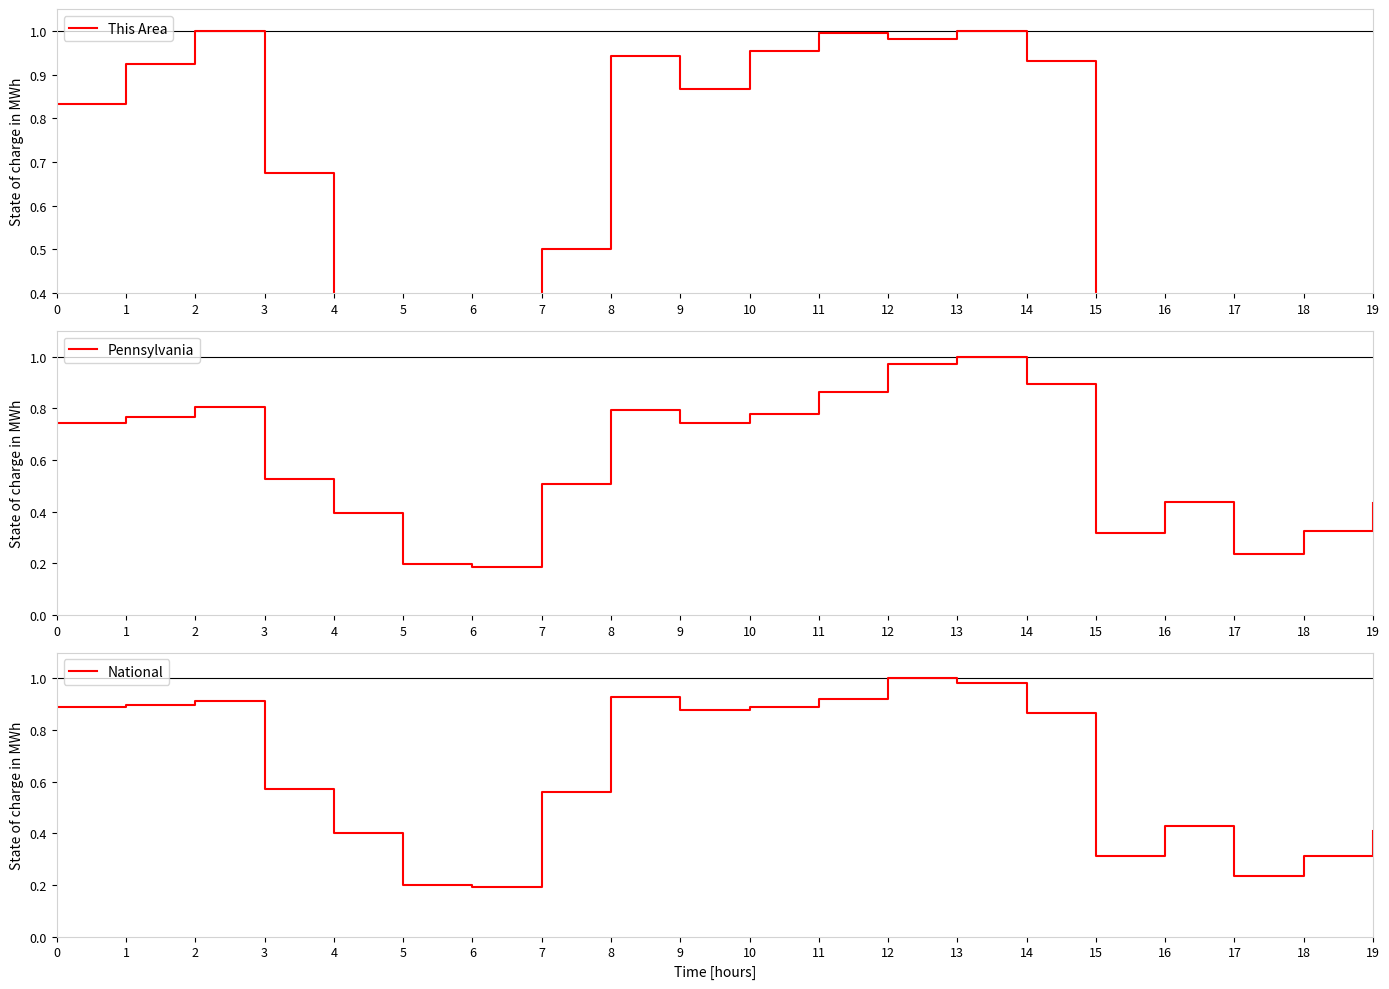

Reading left to right, list all the values displayed in this chart.

This Area: 0.8	0.9	1.0	0.7	0.3	0.2	0.1	0.5	0.9	0.9	1.0	1.0	1.0	1.0	0.9	0.3	0.4	0.2	0.3	0.3
Pennsylvania: 0.7	0.8	0.8	0.5	0.4	0.2	0.2	0.5	0.8	0.7	0.8	0.9	1.0	1.0	0.9	0.3	0.4	0.2	0.3	0.4
National: 0.9	0.9	0.9	0.6	0.4	0.2	0.2	0.6	0.9	0.9	0.9	0.9	1.0	1.0	0.9	0.3	0.4	0.2	0.3	0.4